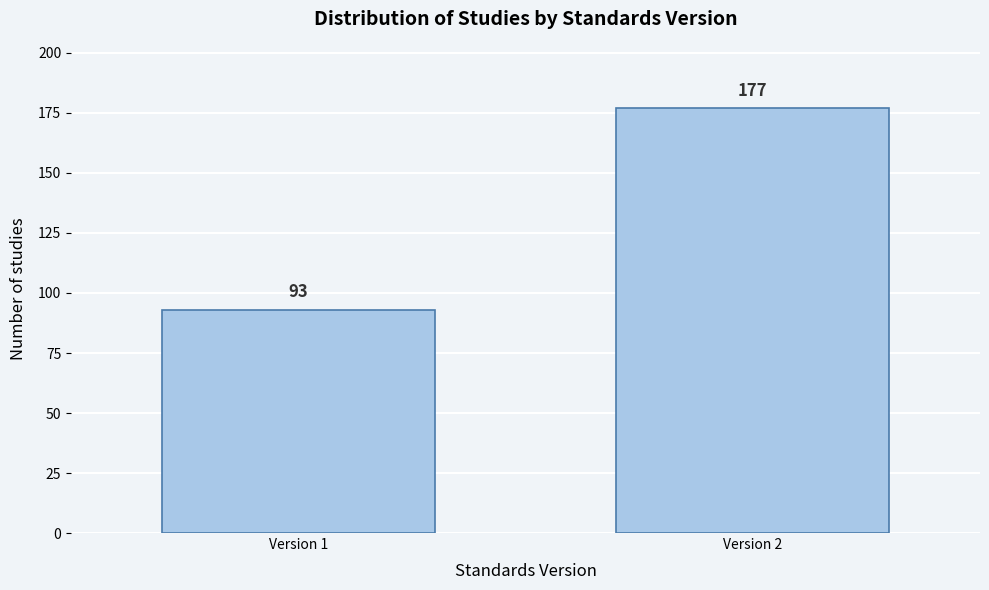

Reading right to left, list all the values displayed in this chart.

Version 2=177	Version 1=93